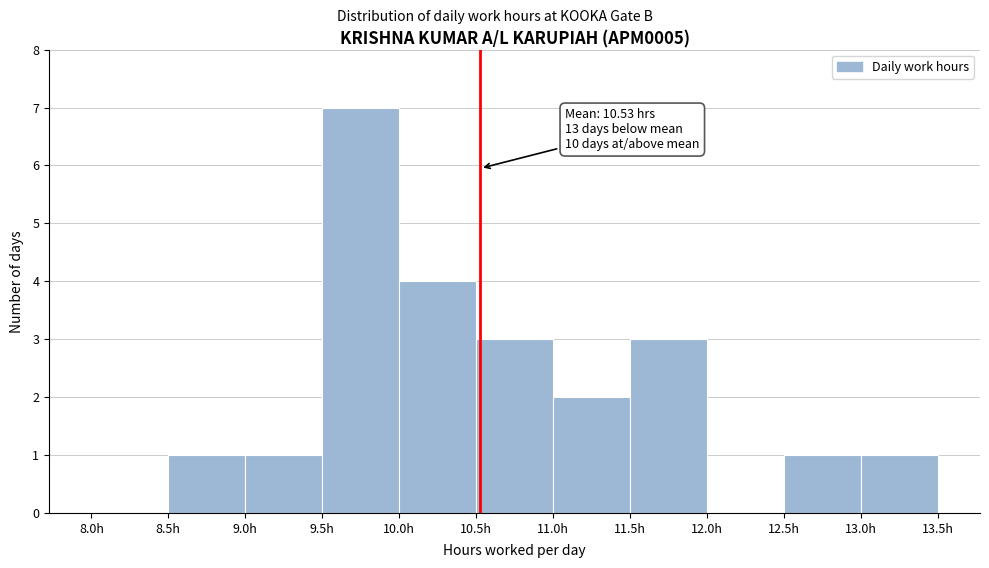

Over which range of the x-axis is the bar tallest?

9.5 to 10.0